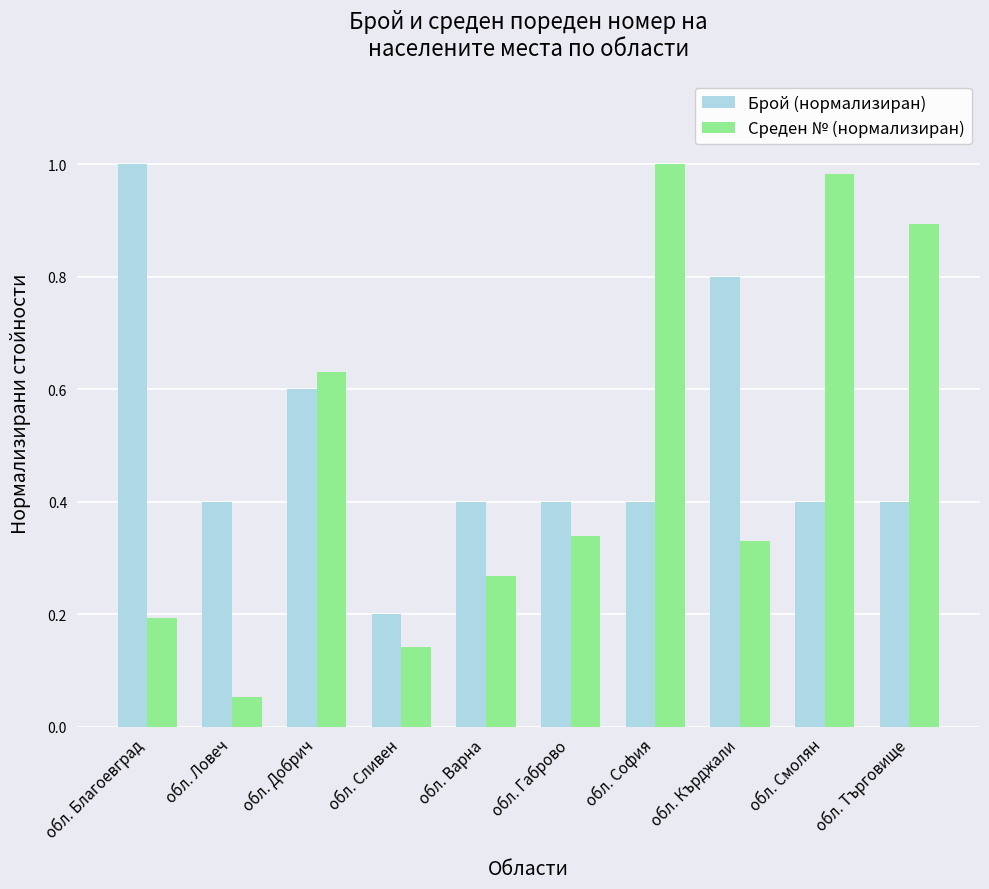

The value of Брой (нормализиран) at обл. Ловеч is 0.4. True or false?

True